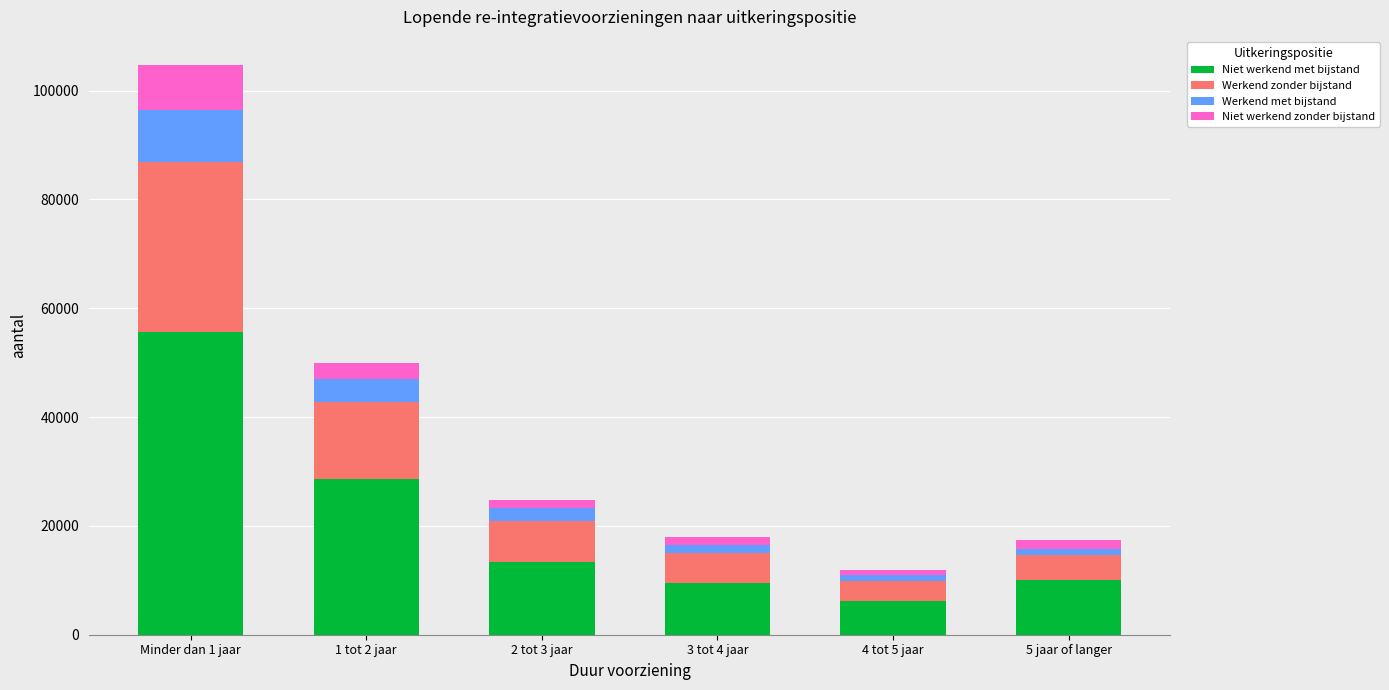

What is the maximum value for Niet werkend met bijstand?

55620